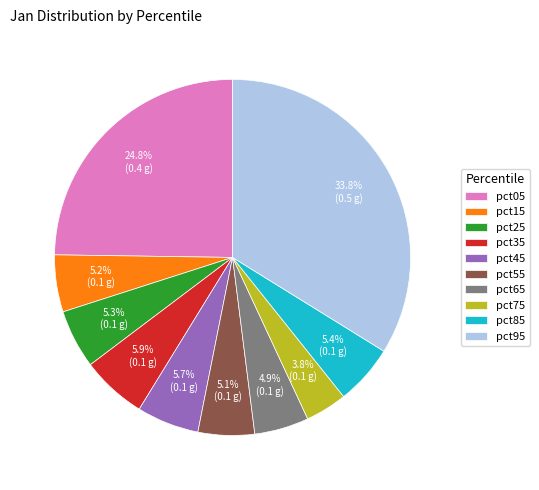

Which slice is the smallest?

pct75